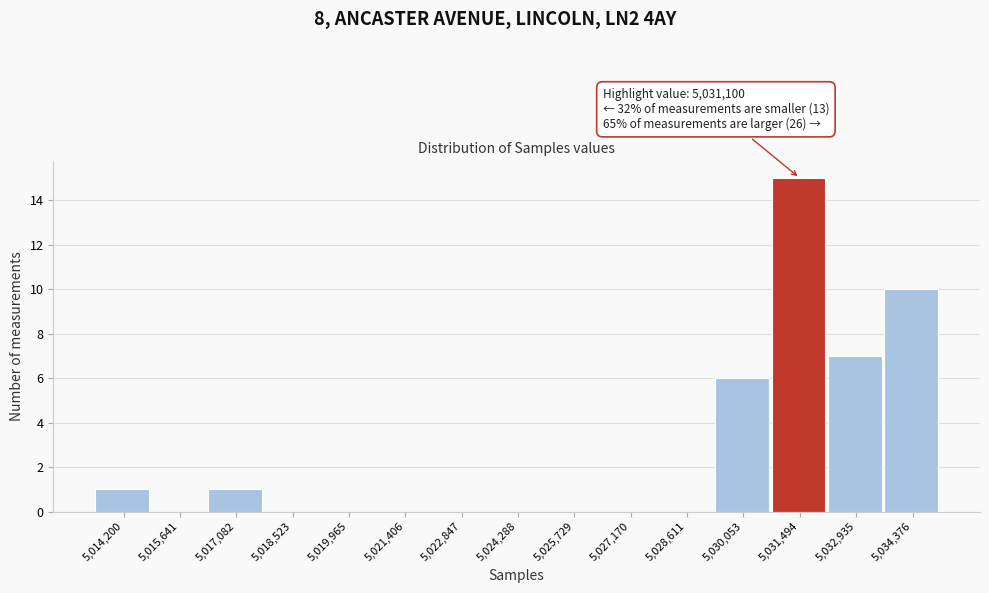

Which range on the x-axis has the tallest bar?

5030800 to 5032200